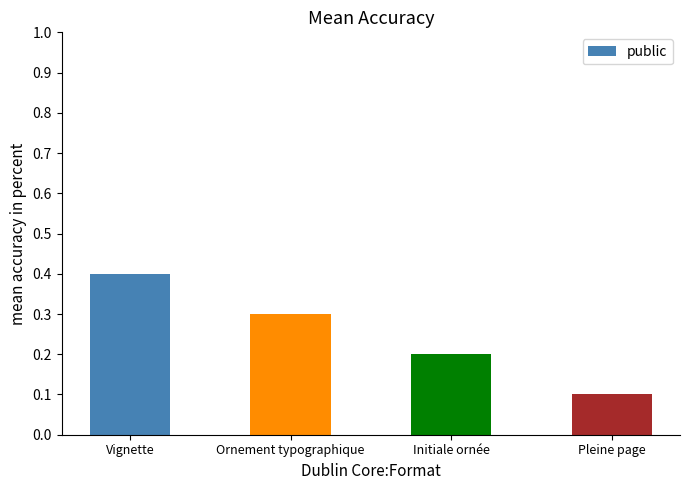

Count the number of categories in the chart.

4